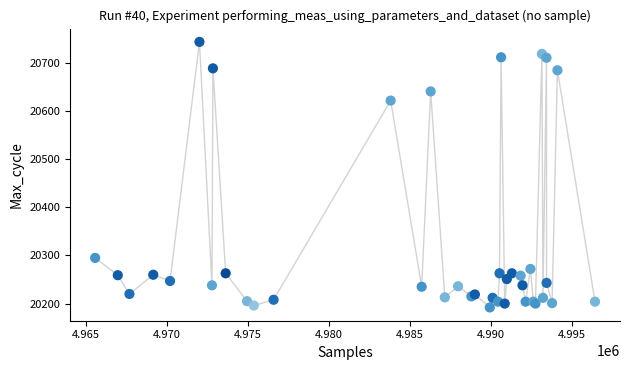

What Y value in the scatter plot is closest to 20468?

20622